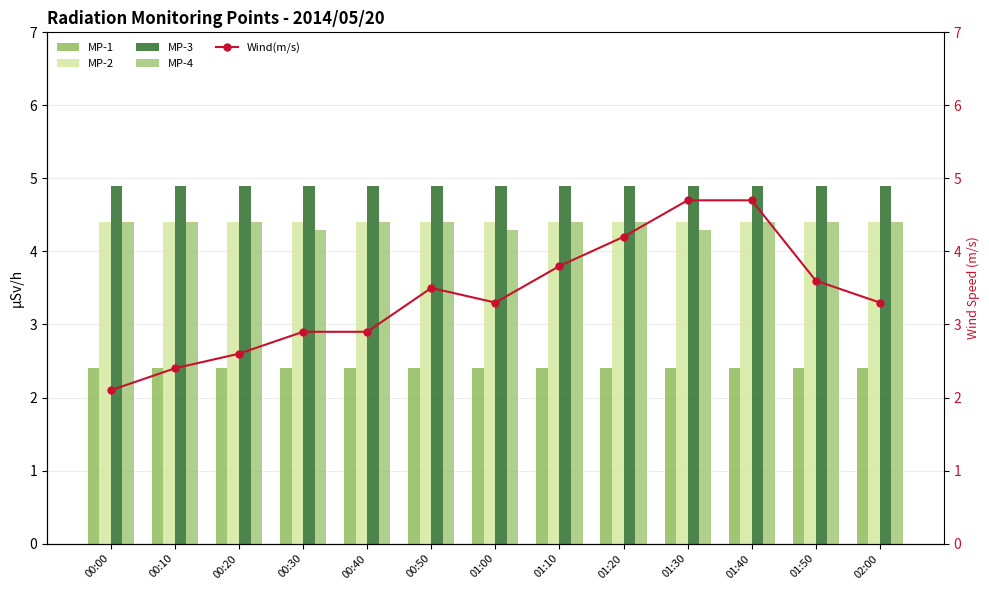

What is the label of the 10th bar from the left?

01:30